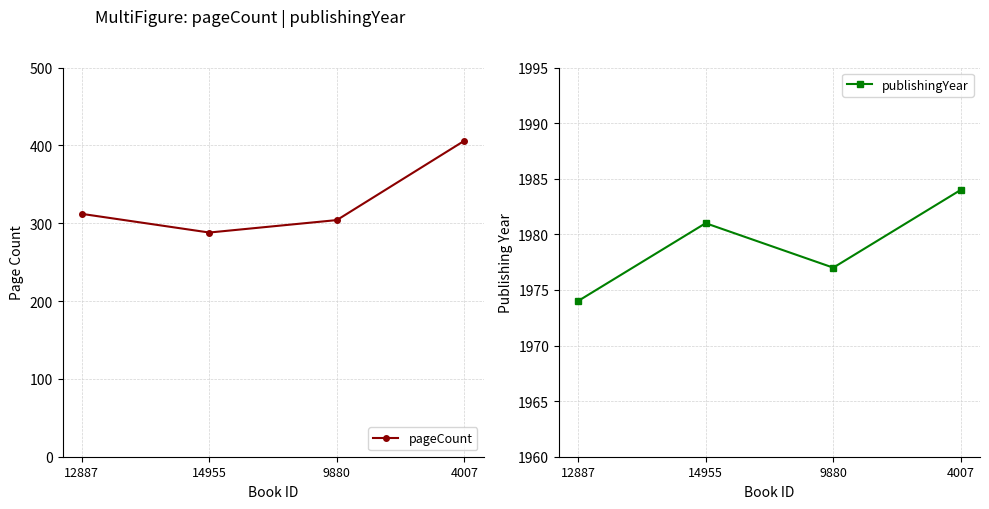

What position from the right is 4007?

1